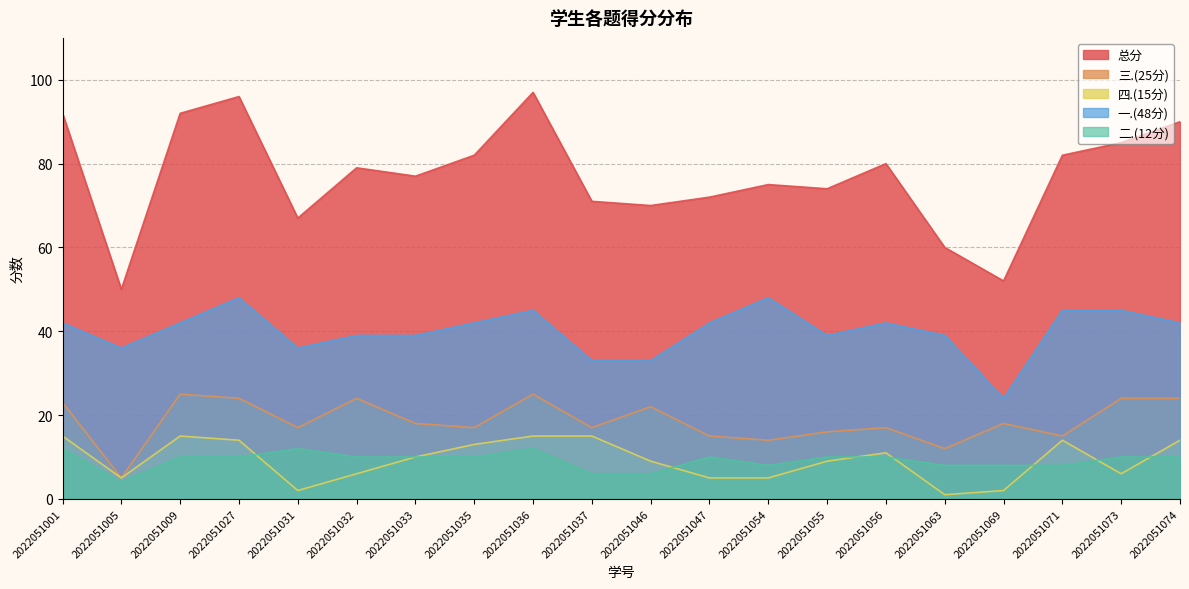

How many lines are shown in the chart?

5